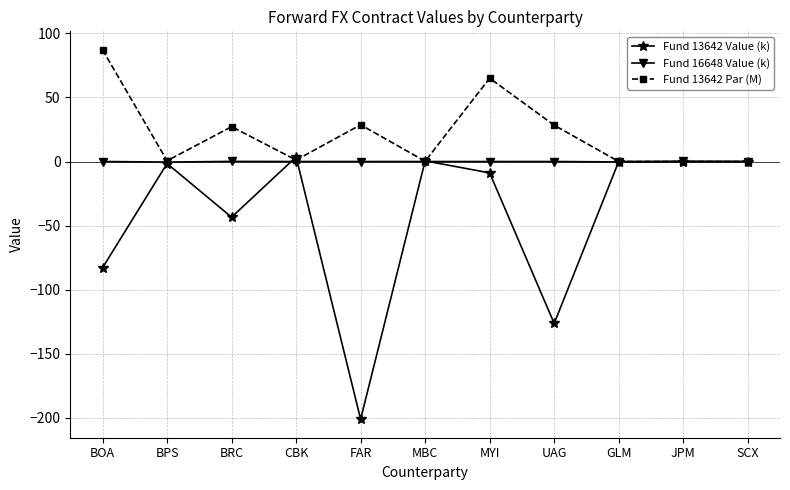

At which category does the chart reach its peak across all series?

BOA